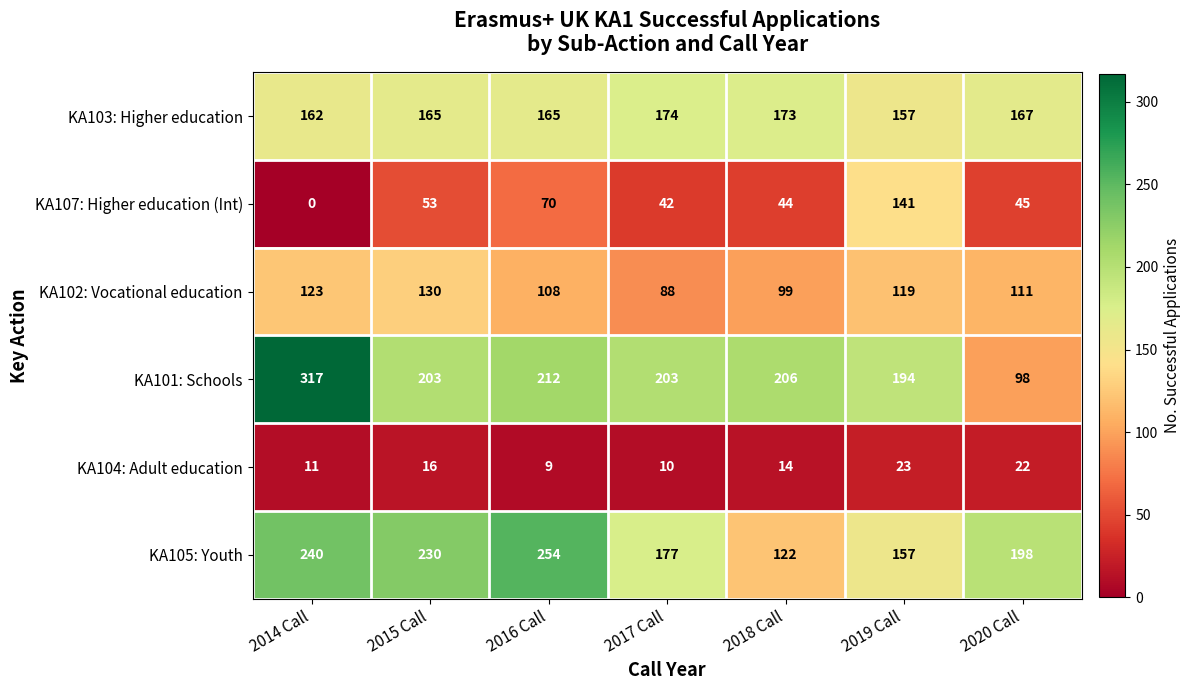

Between 2015 Call and 2018 Call, which series saw the biggest shift?

KA105: Youth